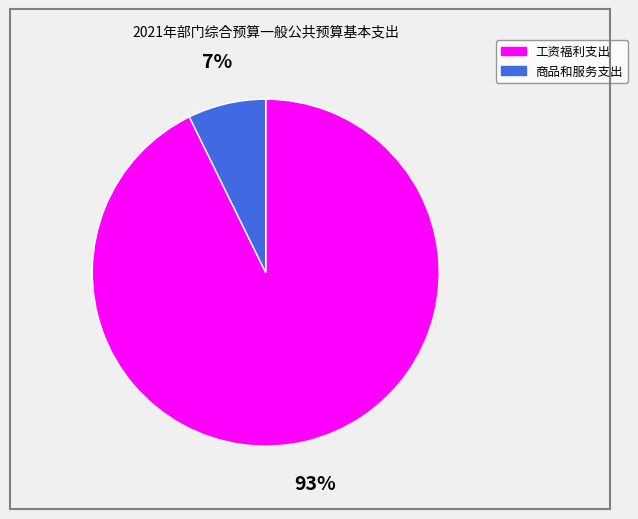

Which slice represents more than half of the pie?

工资福利支出